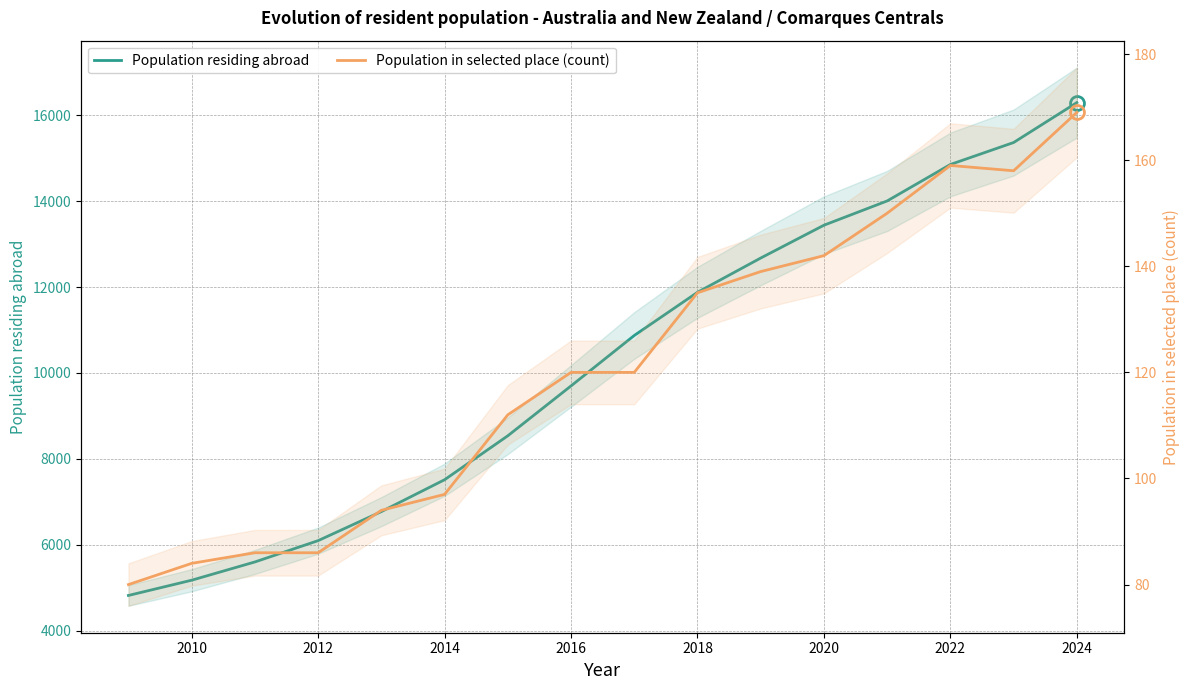

True or false: Population residing abroad and Population in selected place (count) intersect in this chart.

False